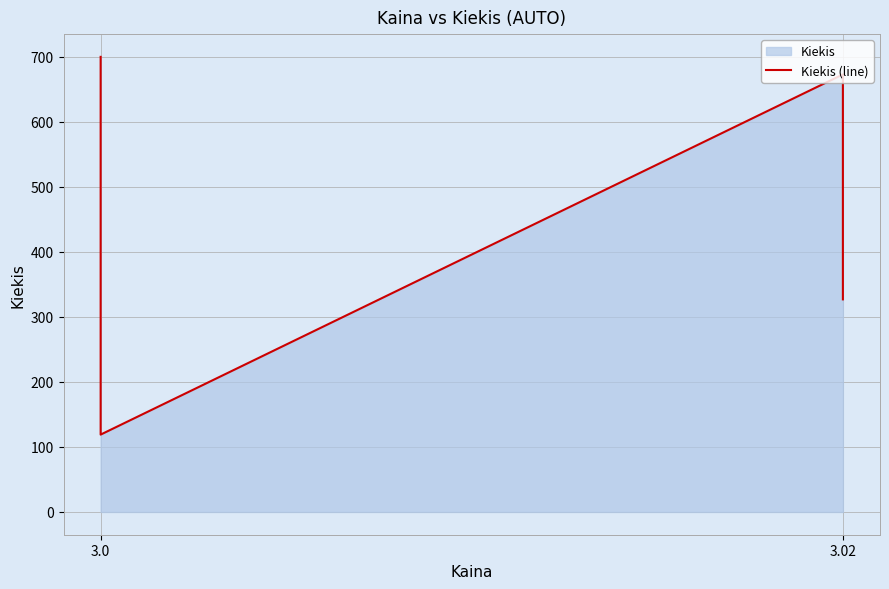

How many distinct data groups are displayed?

1